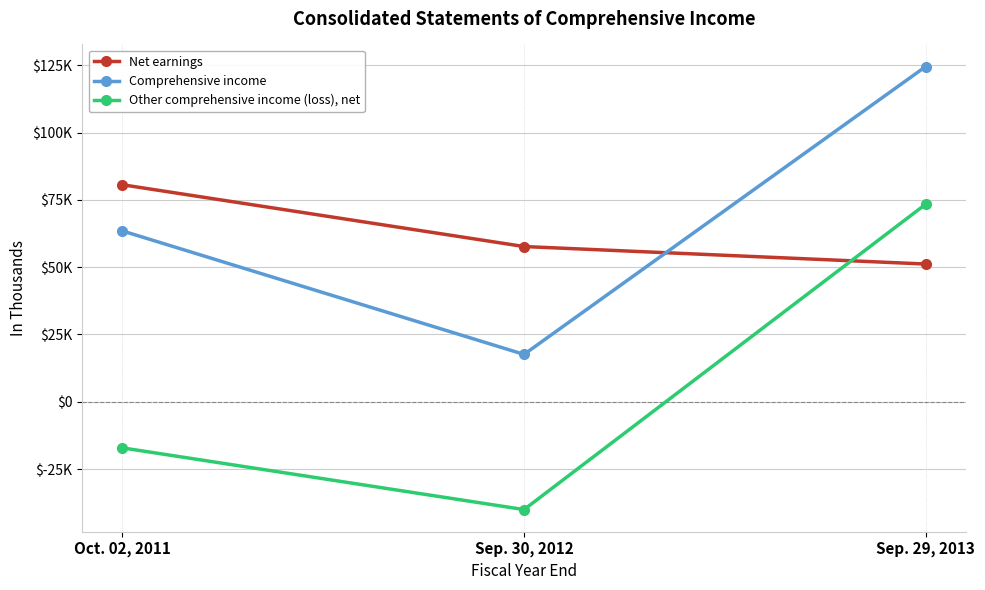

Is it true that Other comprehensive income (loss), net equals -40073 at Sep. 30, 2012?

True